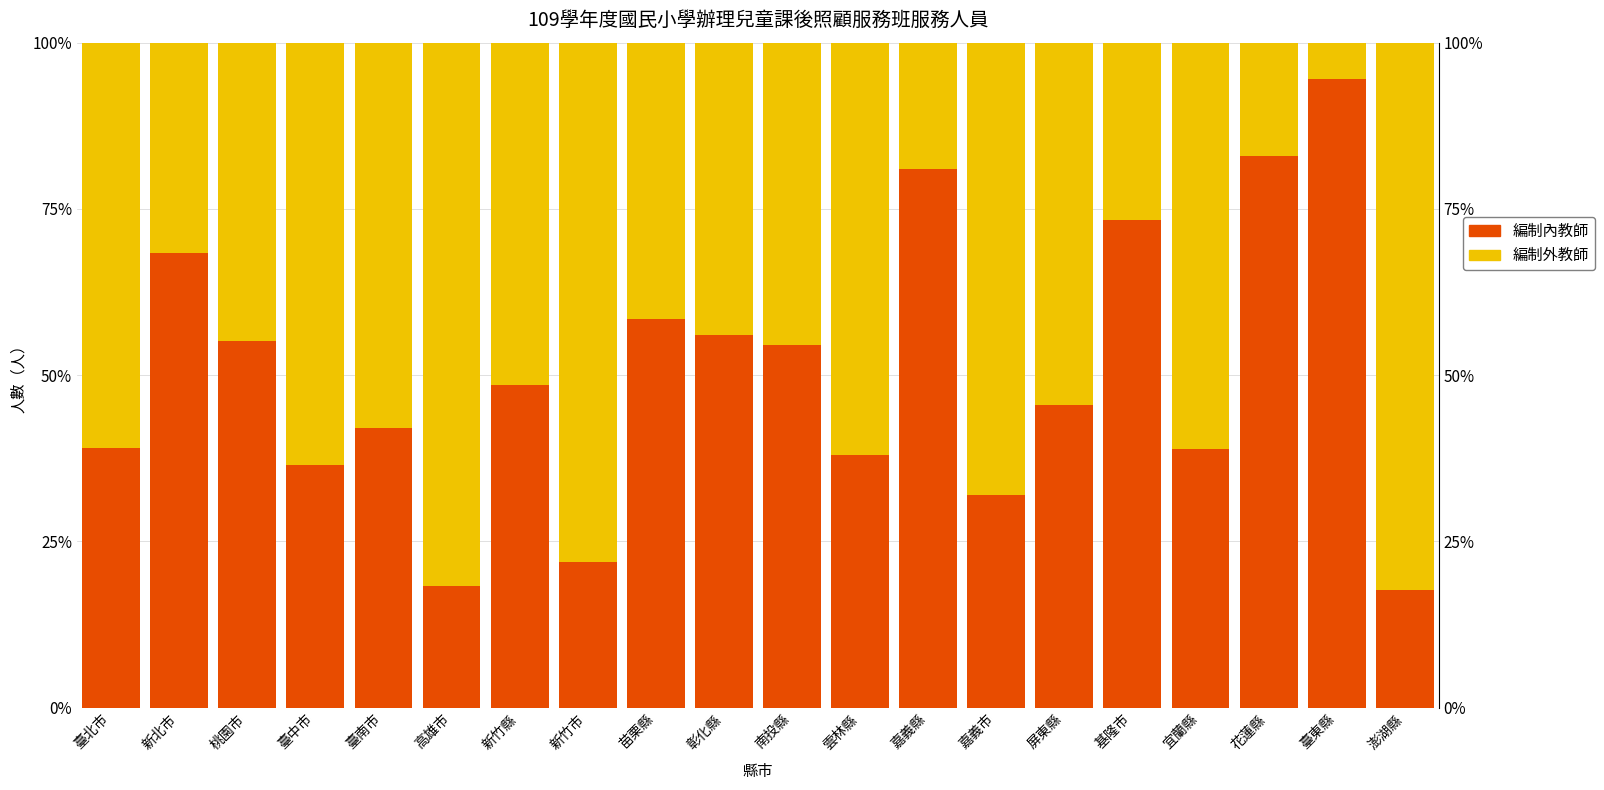

Which label corresponds to the largest value in the chart?

臺東縣